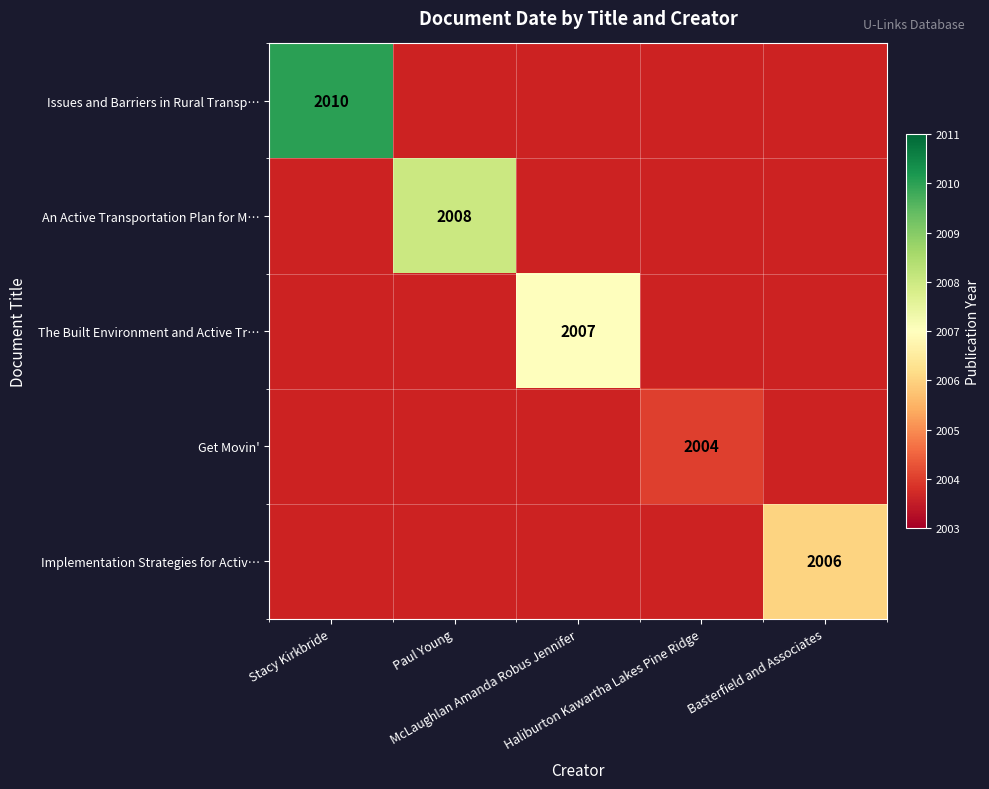

Which category has the highest value across all series?

Stacy Kirkbride